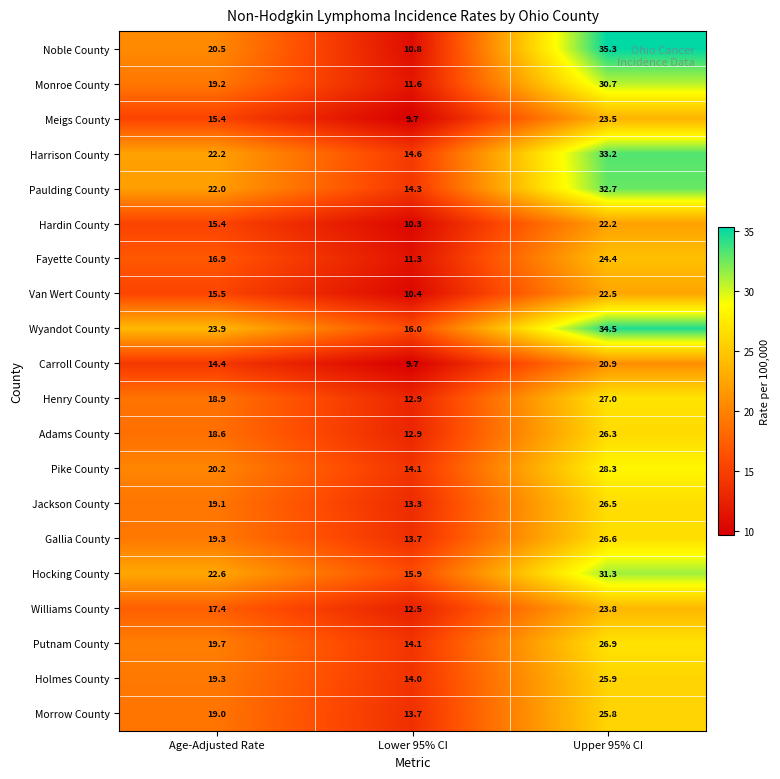

What is the smallest value displayed?

9.7